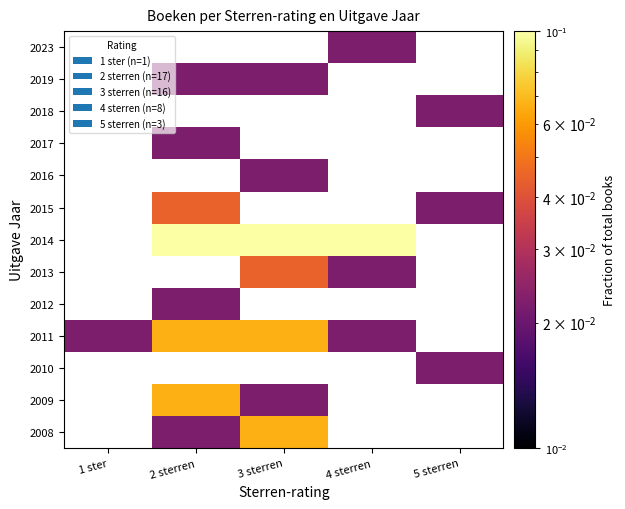

Is it true that 2015 equals 0.0 at 5 sterren?

True